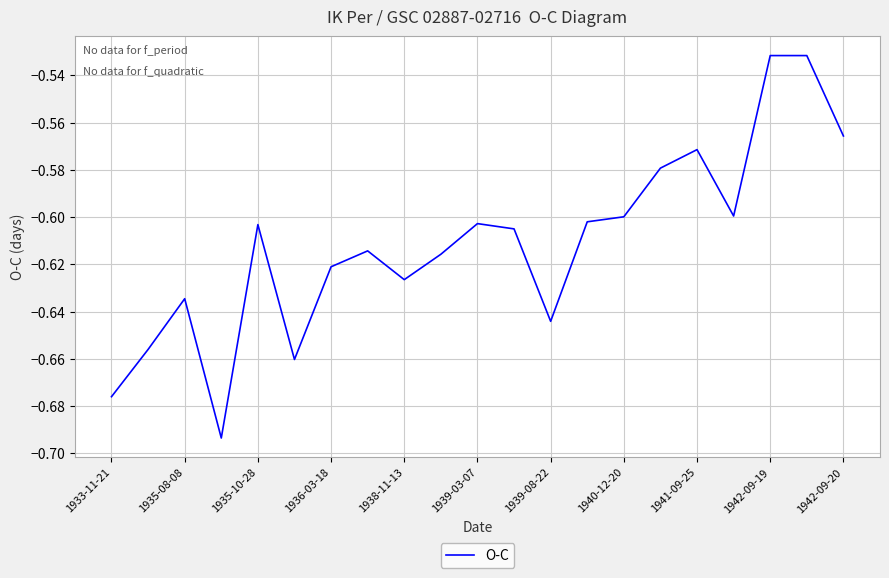

What is the value of the 4th point from the left?

-0.7